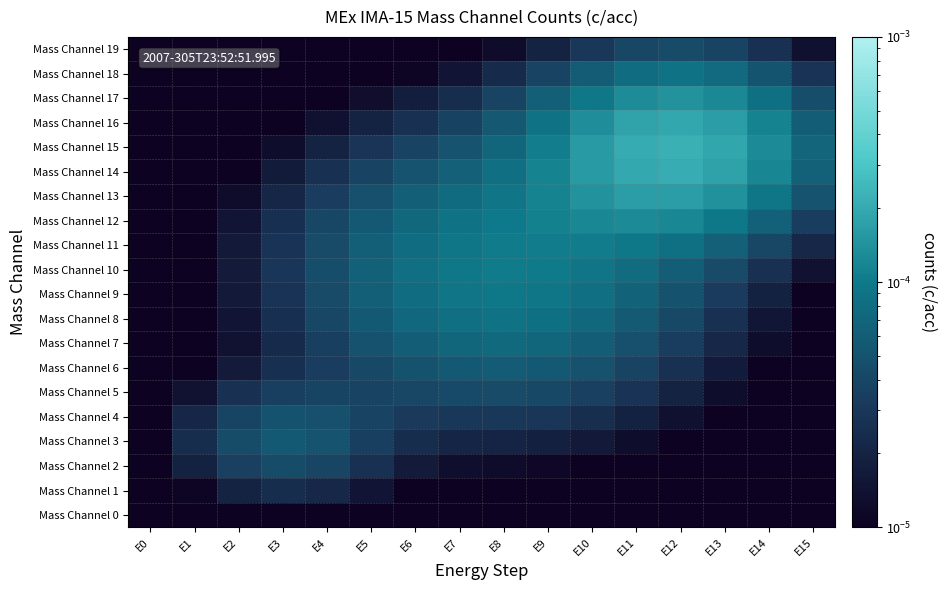

Reading left to right, extract all data points from this chart.

Mass Channel 0: E0=0.0	E1=0.0	E2=0.0	E3=0.0	E4=0.0	E5=0.0	E6=0.0	E7=0.0	E8=0.0	E9=0.0	E10=0.0	E11=0.0	E12=0.0	E13=0.0	E14=0.0	E15=0.0
Mass Channel 1: E0=0.0	E1=0.0	E2=0.0	E3=0.0	E4=0.0	E5=0.0	E6=0.0	E7=0.0	E8=0.0	E9=0.0	E10=0.0	E11=0.0	E12=0.0	E13=0.0	E14=0.0	E15=0.0
Mass Channel 2: E0=0.0	E1=0.0	E2=0.0	E3=0.0	E4=0.0	E5=0.0	E6=0.0	E7=0.0	E8=0.0	E9=0.0	E10=0.0	E11=0.0	E12=0.0	E13=0.0	E14=0.0	E15=0.0
Mass Channel 3: E0=0.0	E1=0.0	E2=0.0	E3=0.0	E4=0.0	E5=0.0	E6=0.0	E7=0.0	E8=0.0	E9=0.0	E10=0.0	E11=0.0	E12=0.0	E13=0.0	E14=0.0	E15=0.0
Mass Channel 4: E0=0.0	E1=0.0	E2=0.0	E3=0.0	E4=0.0	E5=0.0	E6=0.0	E7=0.0	E8=0.0	E9=0.0	E10=0.0	E11=0.0	E12=0.0	E13=0.0	E14=0.0	E15=0.0
Mass Channel 5: E0=0.0	E1=0.0	E2=0.0	E3=0.0	E4=0.0	E5=0.0	E6=0.0	E7=0.0	E8=0.0	E9=0.0	E10=0.0	E11=0.0	E12=0.0	E13=0.0	E14=0.0	E15=0.0
Mass Channel 6: E0=0.0	E1=0.0	E2=0.0	E3=0.0	E4=0.0	E5=0.0	E6=0.0	E7=0.0	E8=0.0	E9=0.0	E10=0.0	E11=0.0	E12=0.0	E13=0.0	E14=0.0	E15=0.0
Mass Channel 7: E0=0.0	E1=0.0	E2=0.0	E3=0.0	E4=0.0	E5=0.0	E6=0.0	E7=0.0	E8=0.0	E9=0.0	E10=0.0	E11=0.0	E12=0.0	E13=0.0	E14=0.0	E15=0.0
Mass Channel 8: E0=0.0	E1=0.0	E2=0.0	E3=0.0	E4=0.0	E5=0.0	E6=0.0	E7=0.0	E8=0.0	E9=0.0	E10=0.0	E11=0.0	E12=0.0	E13=0.0	E14=0.0	E15=0.0
Mass Channel 9: E0=0.0	E1=0.0	E2=0.0	E3=0.0	E4=0.0	E5=0.0	E6=0.0	E7=0.0	E8=0.0	E9=0.0	E10=0.0	E11=0.0	E12=0.0	E13=0.0	E14=0.0	E15=0.0
Mass Channel 10: E0=0.0	E1=0.0	E2=0.0	E3=0.0	E4=0.0	E5=0.0	E6=0.0	E7=0.0	E8=0.0	E9=0.0	E10=0.0	E11=0.0	E12=0.0	E13=0.0	E14=0.0	E15=0.0
Mass Channel 11: E0=0.0	E1=0.0	E2=0.0	E3=0.0	E4=0.0	E5=0.0	E6=0.0	E7=0.0	E8=0.0	E9=0.0	E10=0.0	E11=0.0	E12=0.0	E13=0.0	E14=0.0	E15=0.0
Mass Channel 12: E0=0.0	E1=0.0	E2=0.0	E3=0.0	E4=0.0	E5=0.0	E6=0.0	E7=0.0	E8=0.0	E9=0.0	E10=0.0	E11=0.0	E12=0.0	E13=0.0	E14=0.0	E15=0.0
Mass Channel 13: E0=0.0	E1=0.0	E2=0.0	E3=0.0	E4=0.0	E5=0.0	E6=0.0	E7=0.0	E8=0.0	E9=0.0	E10=0.0	E11=0.0	E12=0.0	E13=0.0	E14=0.0	E15=0.0
Mass Channel 14: E0=0.0	E1=0.0	E2=0.0	E3=0.0	E4=0.0	E5=0.0	E6=0.0	E7=0.0	E8=0.0	E9=0.0	E10=0.0	E11=0.0	E12=0.0	E13=0.0	E14=0.0	E15=0.0
Mass Channel 15: E0=0.0	E1=0.0	E2=0.0	E3=0.0	E4=0.0	E5=0.0	E6=0.0	E7=0.0	E8=0.0	E9=0.0	E10=0.0	E11=0.0	E12=0.0	E13=0.0	E14=0.0	E15=0.0
Mass Channel 16: E0=0.0	E1=0.0	E2=0.0	E3=0.0	E4=0.0	E5=0.0	E6=0.0	E7=0.0	E8=0.0	E9=0.0	E10=0.0	E11=0.0	E12=0.0	E13=0.0	E14=0.0	E15=0.0
Mass Channel 17: E0=0.0	E1=0.0	E2=0.0	E3=0.0	E4=0.0	E5=0.0	E6=0.0	E7=0.0	E8=0.0	E9=0.0	E10=0.0	E11=0.0	E12=0.0	E13=0.0	E14=0.0	E15=0.0
Mass Channel 18: E0=0.0	E1=0.0	E2=0.0	E3=0.0	E4=0.0	E5=0.0	E6=0.0	E7=0.0	E8=0.0	E9=0.0	E10=0.0	E11=0.0	E12=0.0	E13=0.0	E14=0.0	E15=0.0
Mass Channel 19: E0=0.0	E1=0.0	E2=0.0	E3=0.0	E4=0.0	E5=0.0	E6=0.0	E7=0.0	E8=0.0	E9=0.0	E10=0.0	E11=0.0	E12=0.0	E13=0.0	E14=0.0	E15=0.0